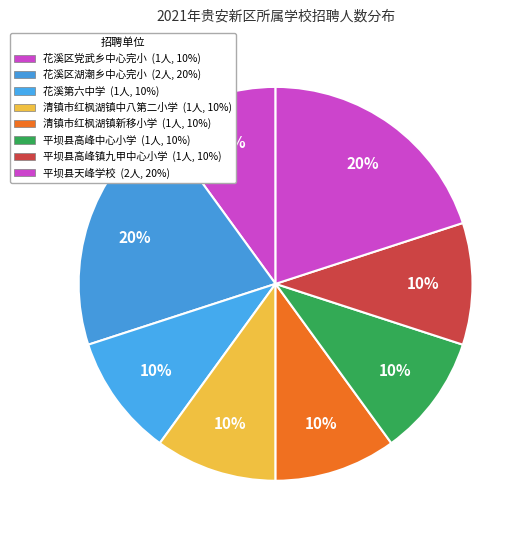

Is there any slice that represents more than half of the pie?

No